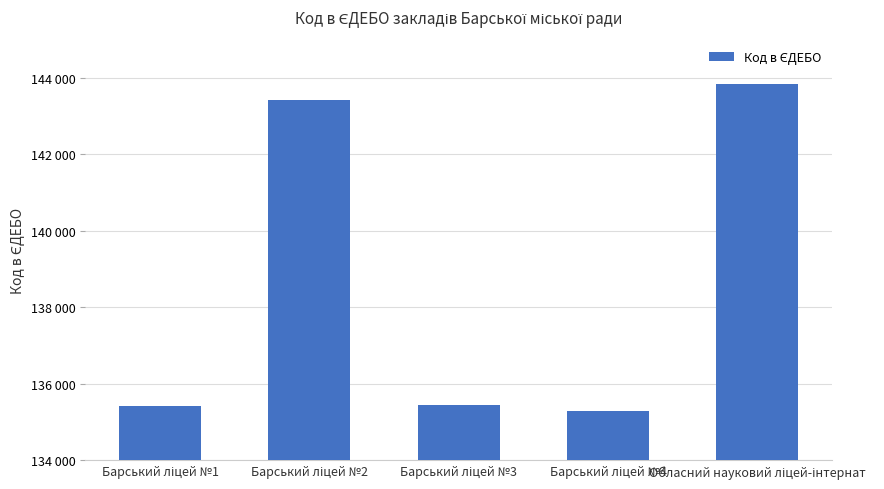

Are the bars horizontal?

No